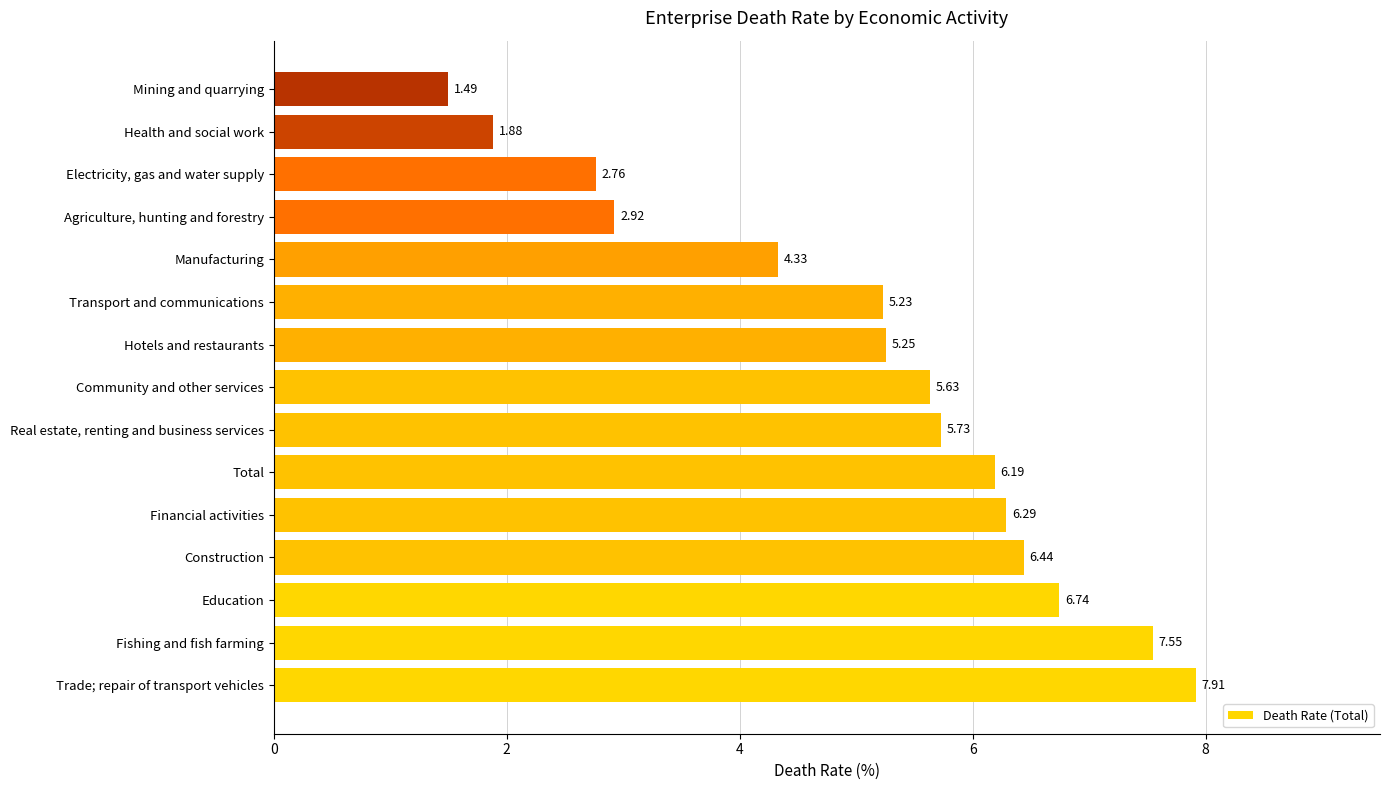

What is the ratio of the value at Electricity, gas and water supply to the value at Fishing and fish farming?

0.4